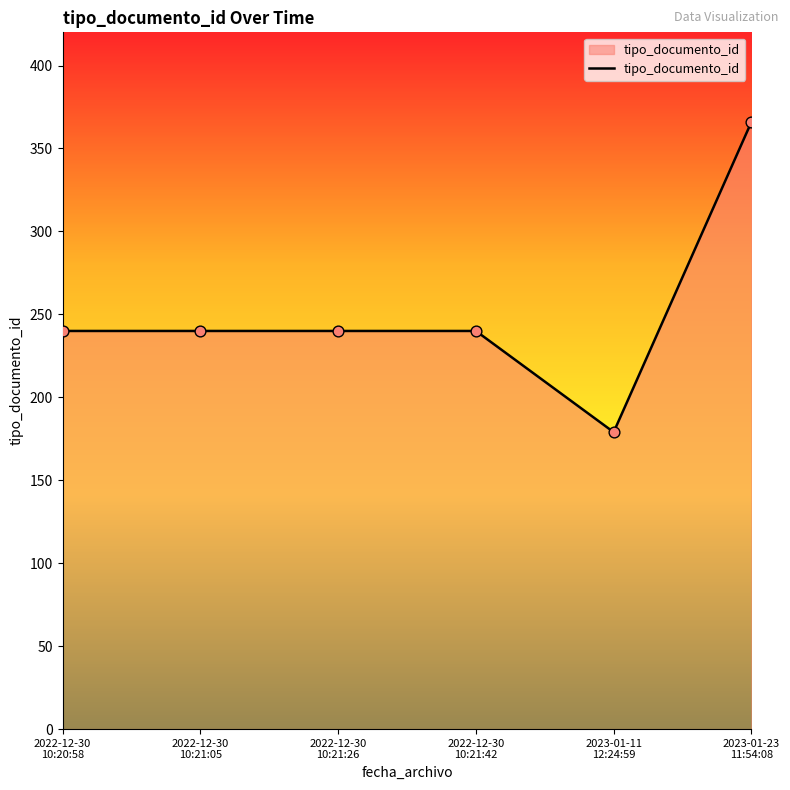

What is the average value?

251